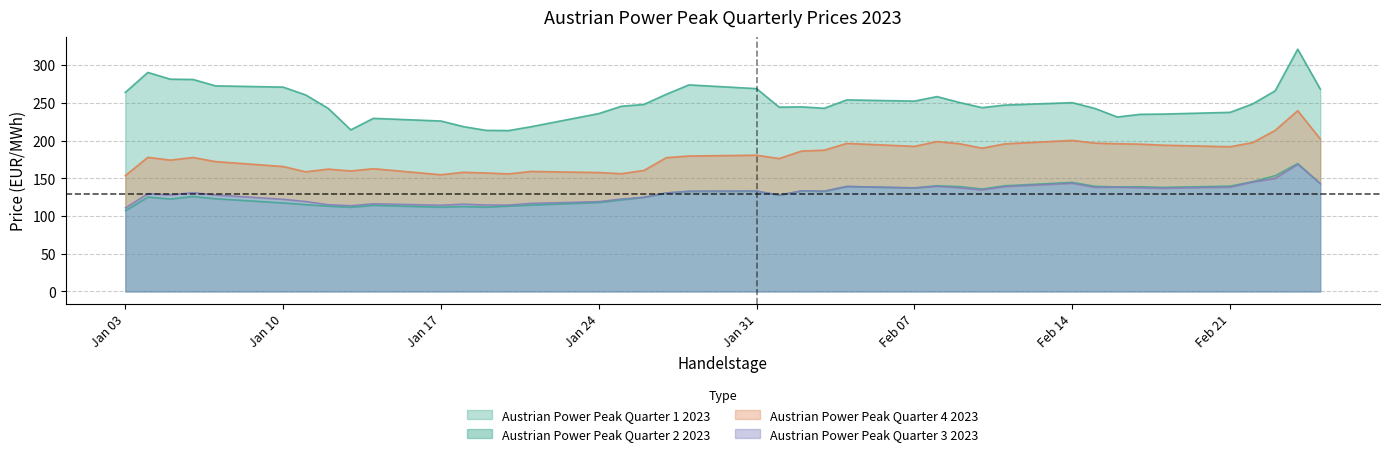

What is the average value of the Austrian Power Peak Quarter 3 2023 series?

130.5